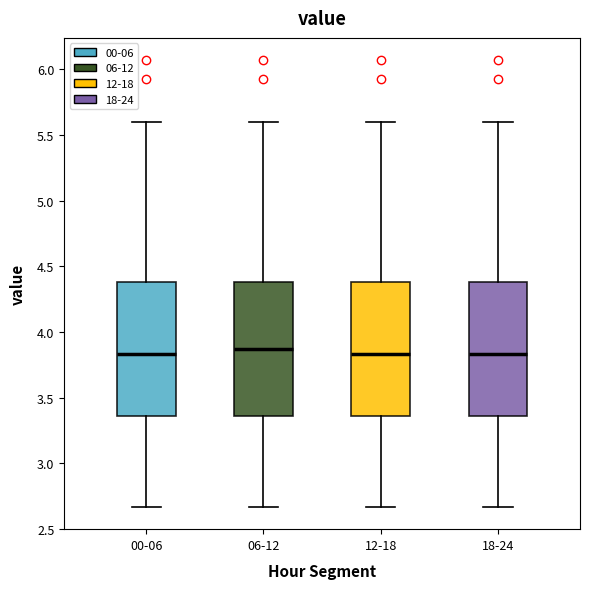

Reading left to right, transcribe this box plot: for each box, give where its median line is, the range the box spans, and where its two whiskers end, as read against the y-axis. The values are not printed on the chart, so give them approximately, as read against the axis.

00-06: median 3.85, box 3.35 to 4.40, whiskers 2.65 to 5.60
06-12: median 3.85, box 3.35 to 4.40, whiskers 2.65 to 5.60
12-18: median 3.85, box 3.35 to 4.40, whiskers 2.65 to 5.60
18-24: median 3.85, box 3.35 to 4.40, whiskers 2.65 to 5.60